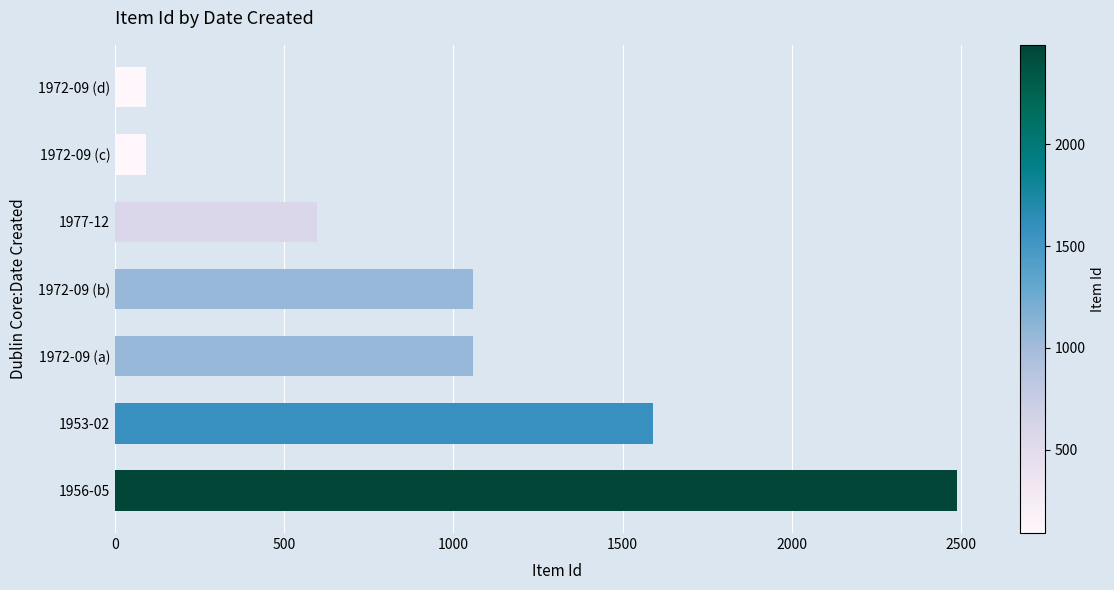

At which category does the chart reach its peak across all series?

1956-05